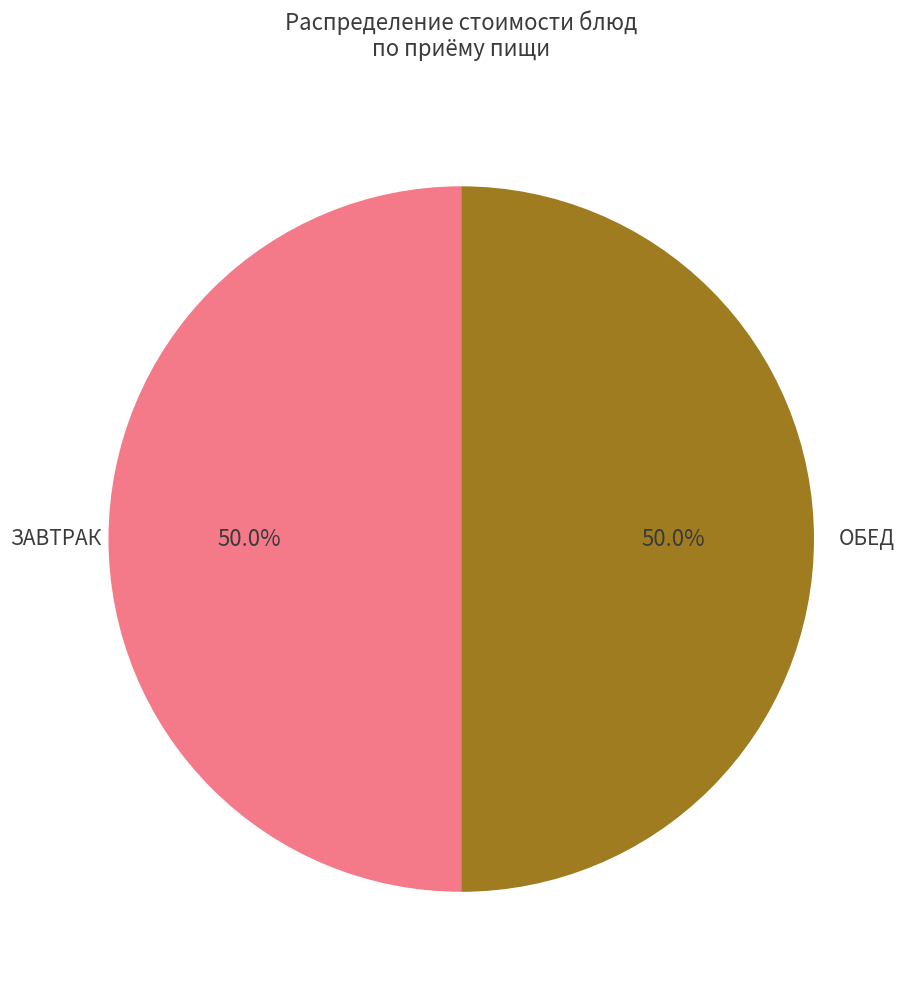

Combined, what portion of the pie is ОБЕД and ЗАВТРАК?

100.0%